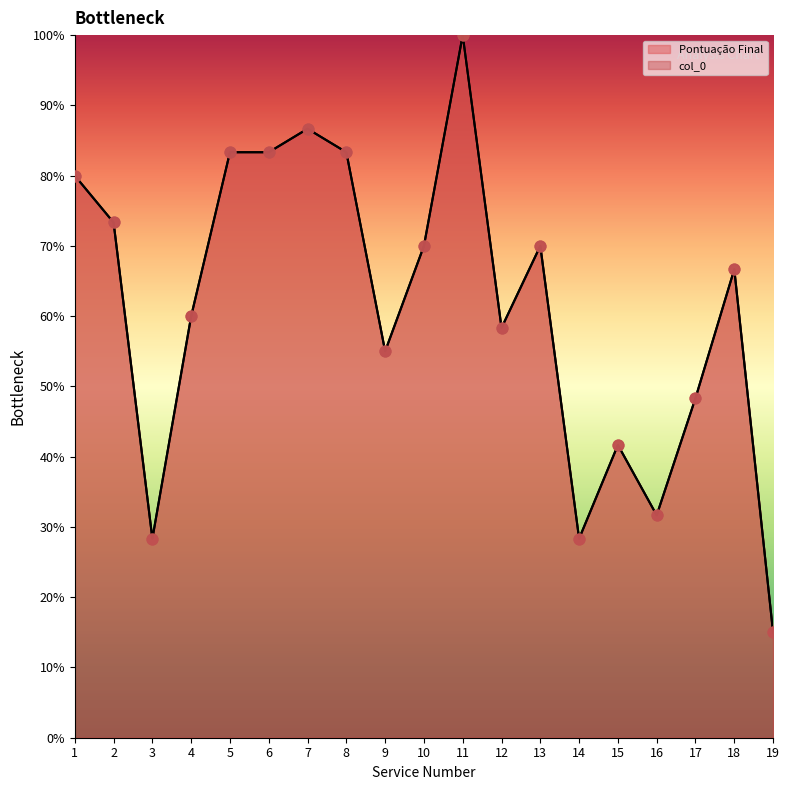

Is the value of Pontuação Final at 3 greater than the value of col_0 at 14?

No